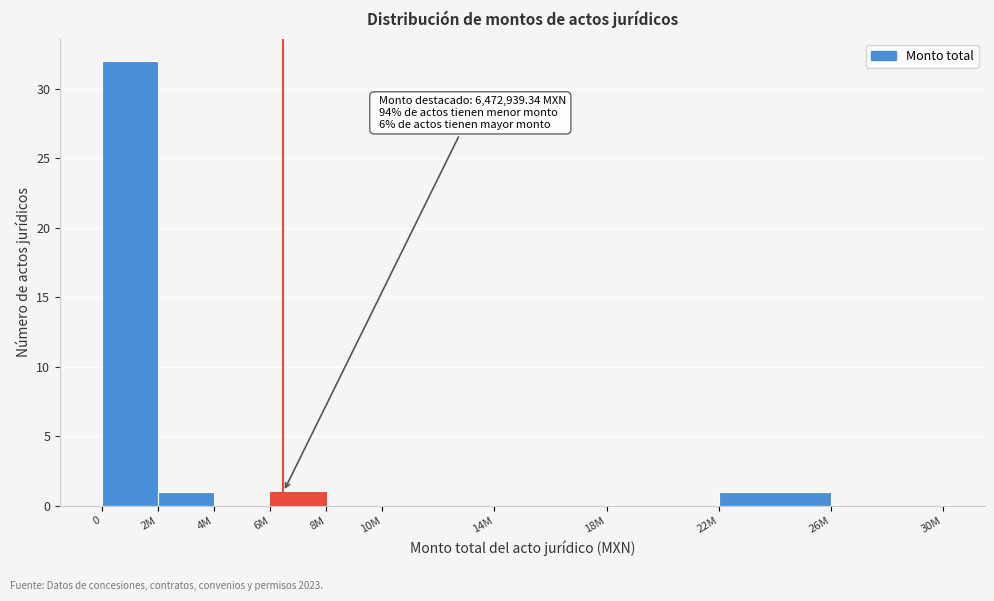

Reading right to left, list all the values displayed in this chart.

26M=0	22M=1	18M=0	14M=0	10M=0	8M=0	6M=1	4M=0	2M=1	0=32